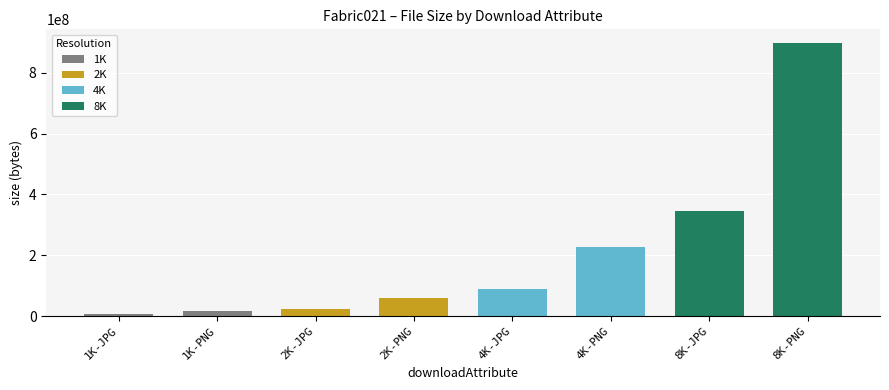

What is the smallest value displayed?

6548706